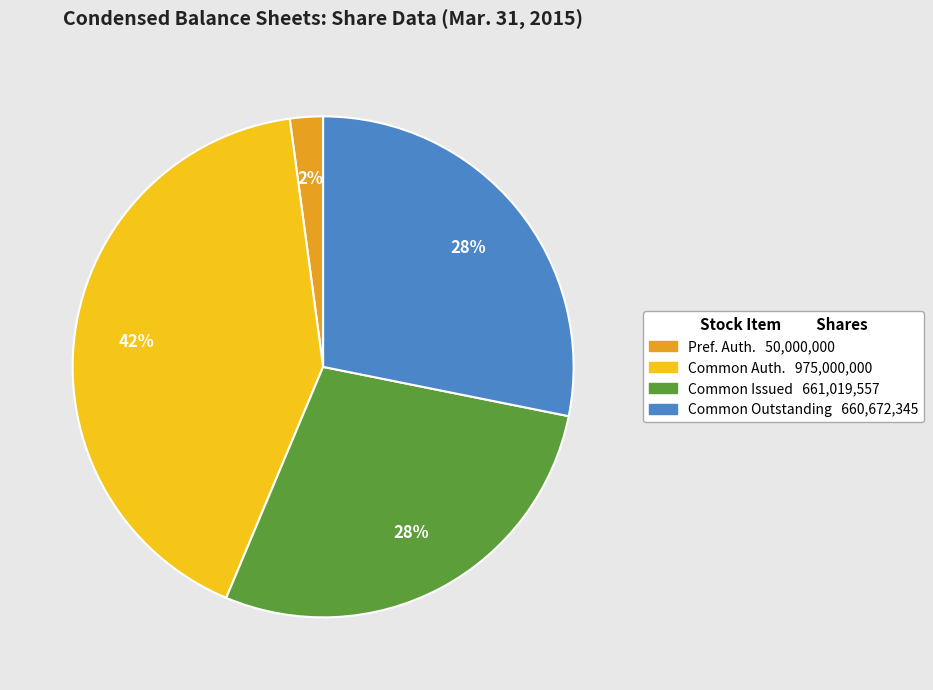

How many segments does this pie chart have?

4